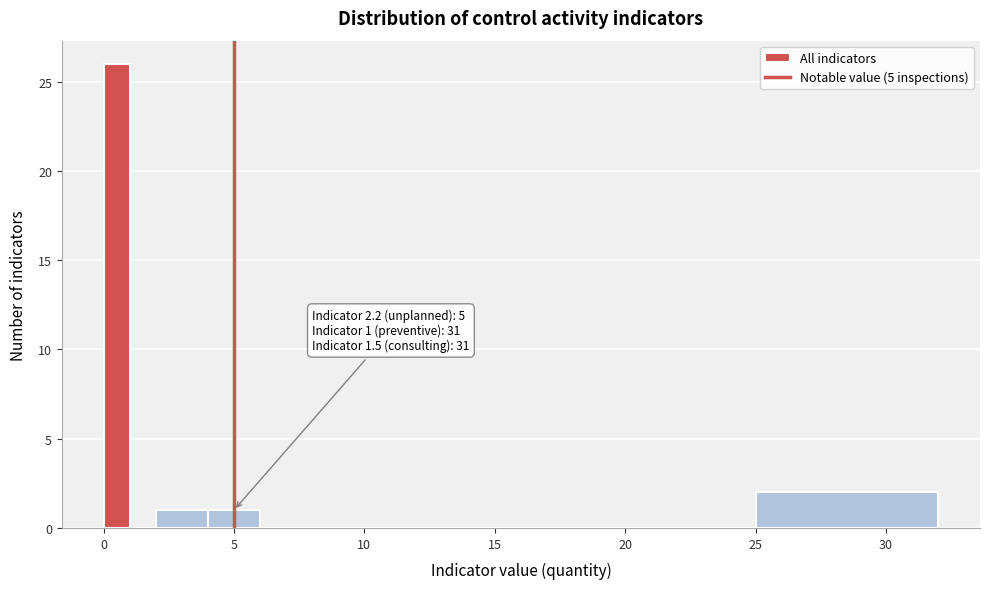

Around what value on the x-axis is the tallest bar? Give the approximate position of its centre, as read against the axis.

0.5